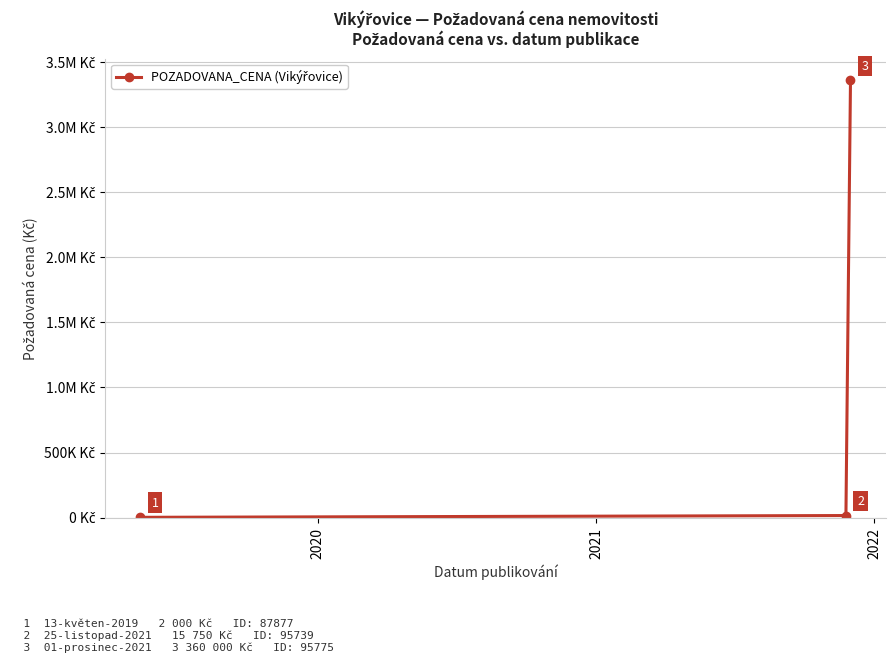

Does the chart have visible grid lines?

Yes